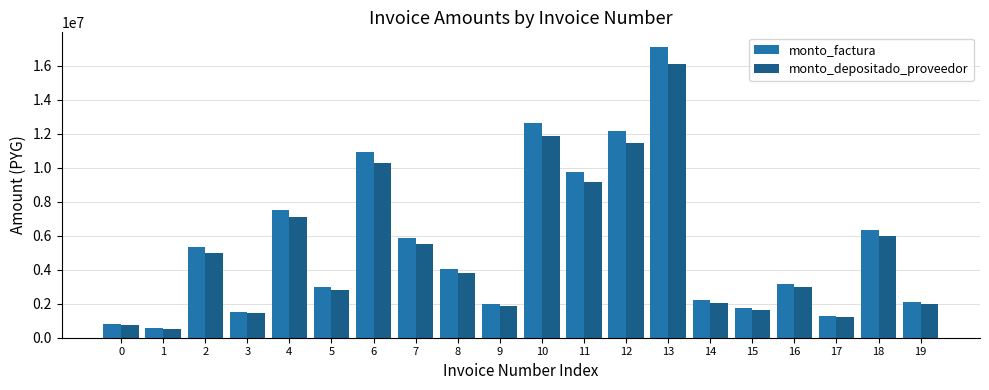

What is the value of the monto_factura bar at the 10th from the left?

1961868